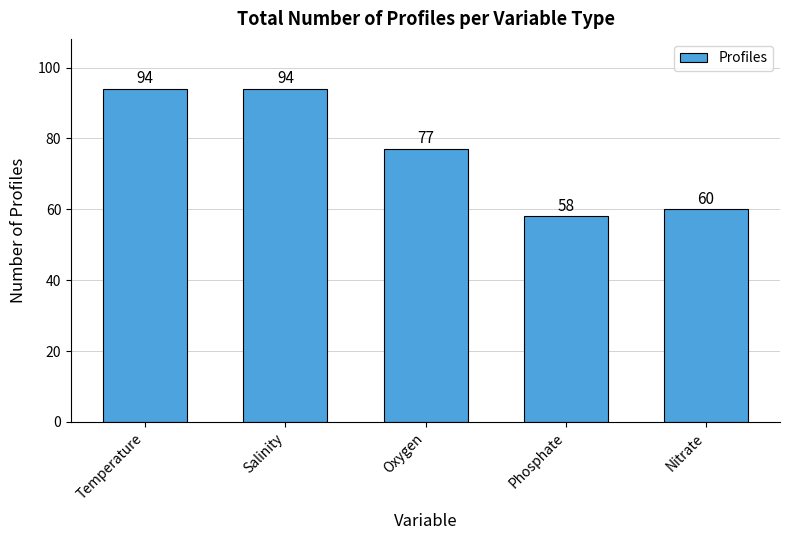

Approximately how many times larger is the value at Phosphate compared to Temperature?

0.6